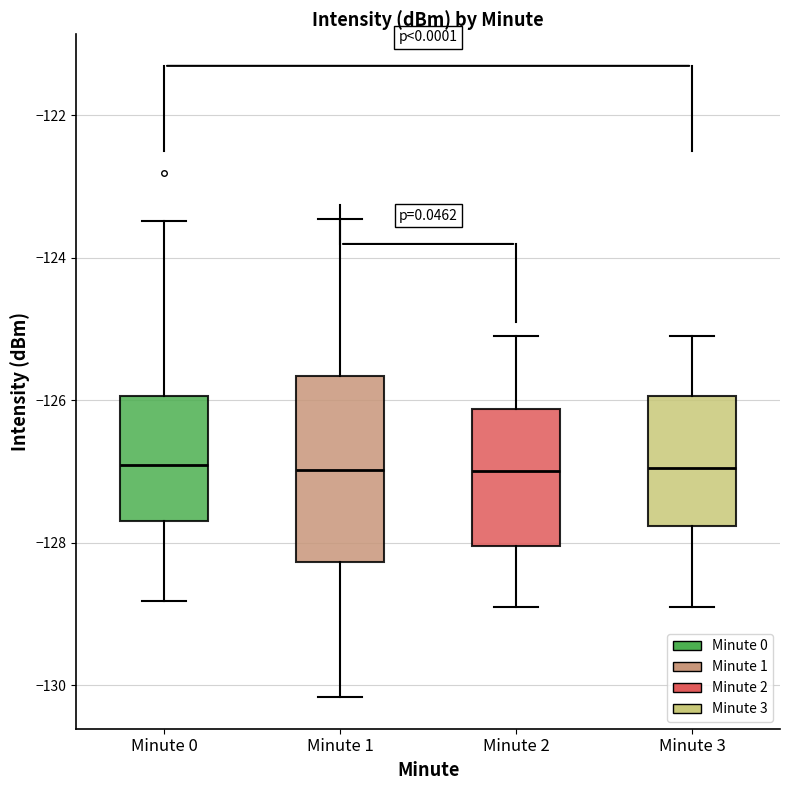

Reading left to right, transcribe this box plot: for each box, give where its median line is, the range the box spans, and where its two whiskers end, as read against the y-axis. The values are not printed on the chart, so give them approximately, as read against the axis.

Minute 0: median -127.0, box -127.8 to -126.0, whiskers -128.8 to -123.4
Minute 1: median -127.0, box -128.2 to -125.6, whiskers -130.2 to -123.4
Minute 2: median -127.0, box -128.0 to -126.2, whiskers -128.8 to -125.0
Minute 3: median -127.0, box -127.8 to -126.0, whiskers -128.8 to -125.0